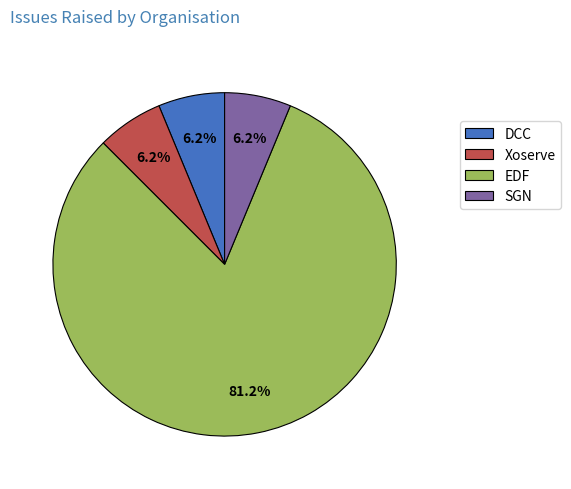

What is the ratio of the value at DCC to the value at Xoserve?

1.0